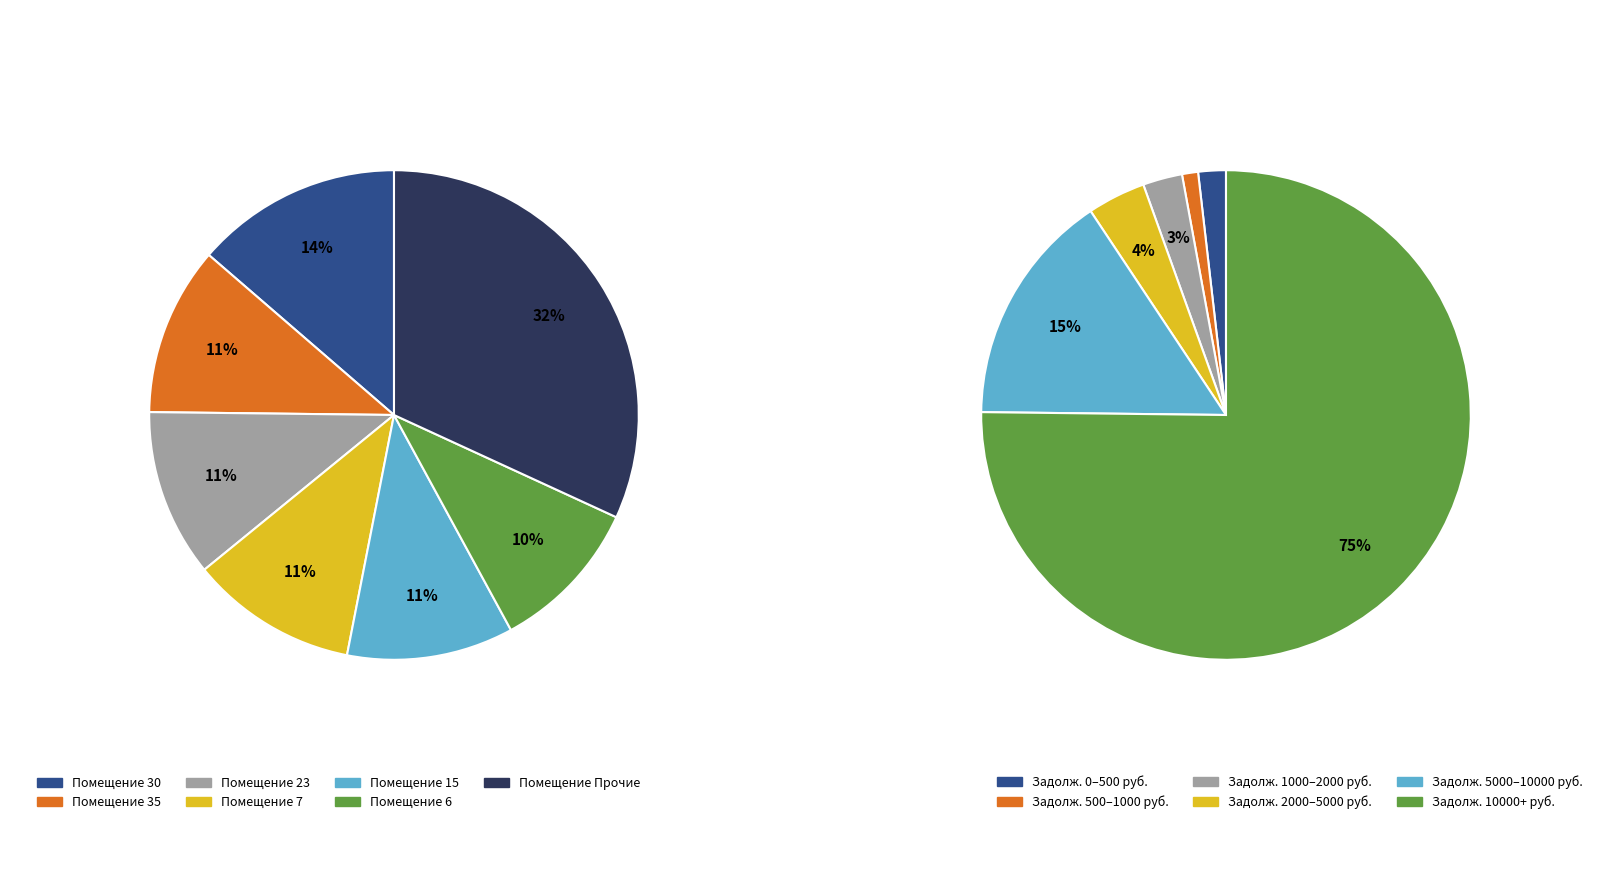

Is there a majority slice in this chart?

No